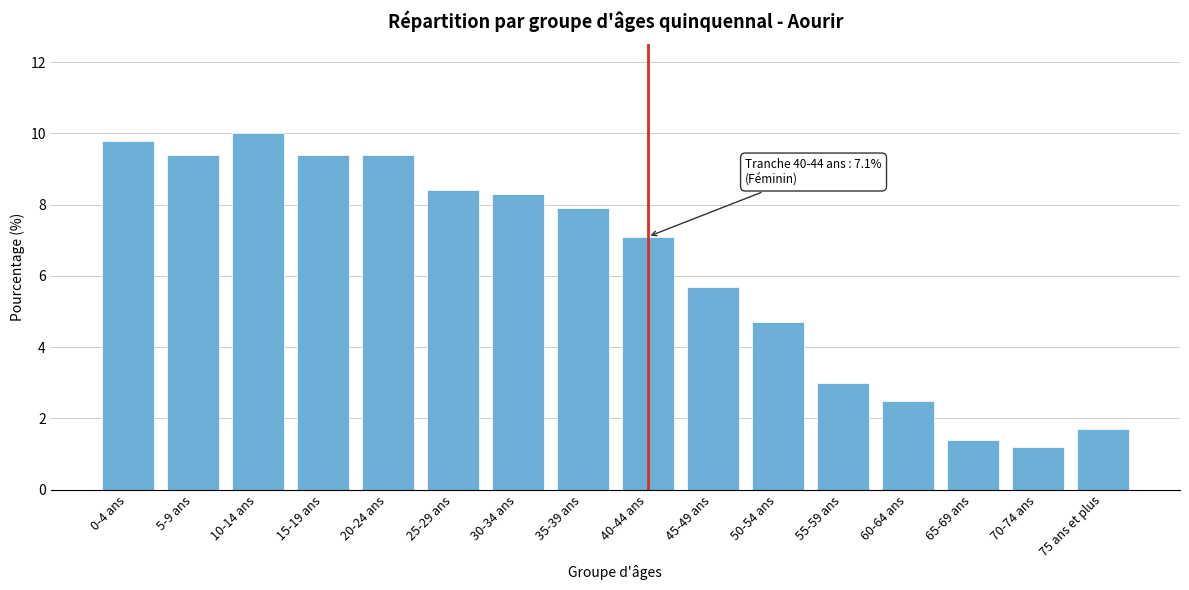

Reading right to left, list all the values displayed in this chart.

1.7	1.2	1.4	2.5	3.0	4.7	5.7	7.1	7.9	8.3	8.4	9.4	9.4	10.0	9.4	9.8